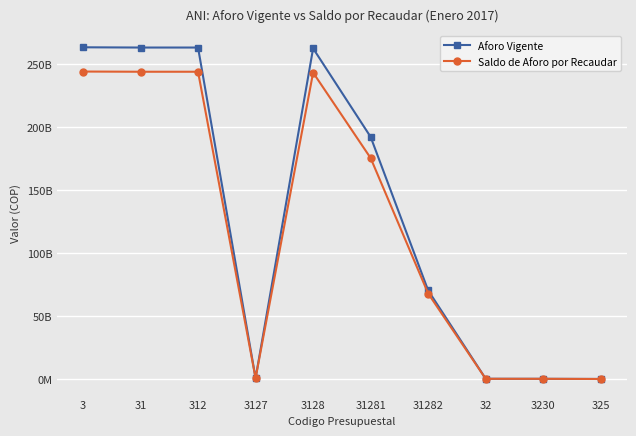

At which category does the chart reach its peak across all series?

3